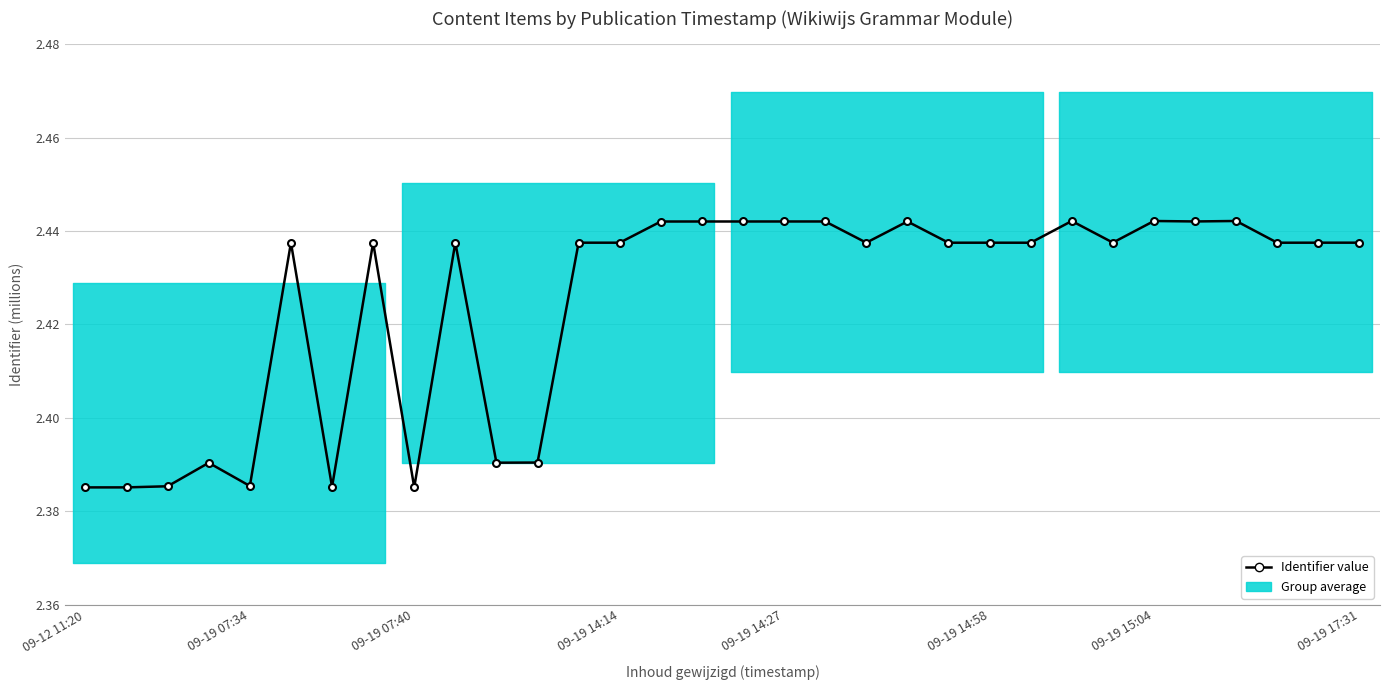

What is the difference between the values at 10 and 26?

0.1